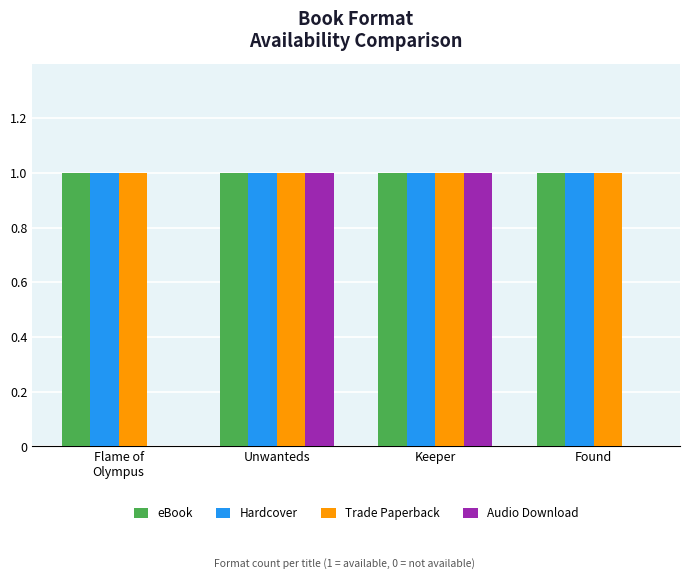

Between Keeper and Found, which series saw the biggest shift?

Audio Download